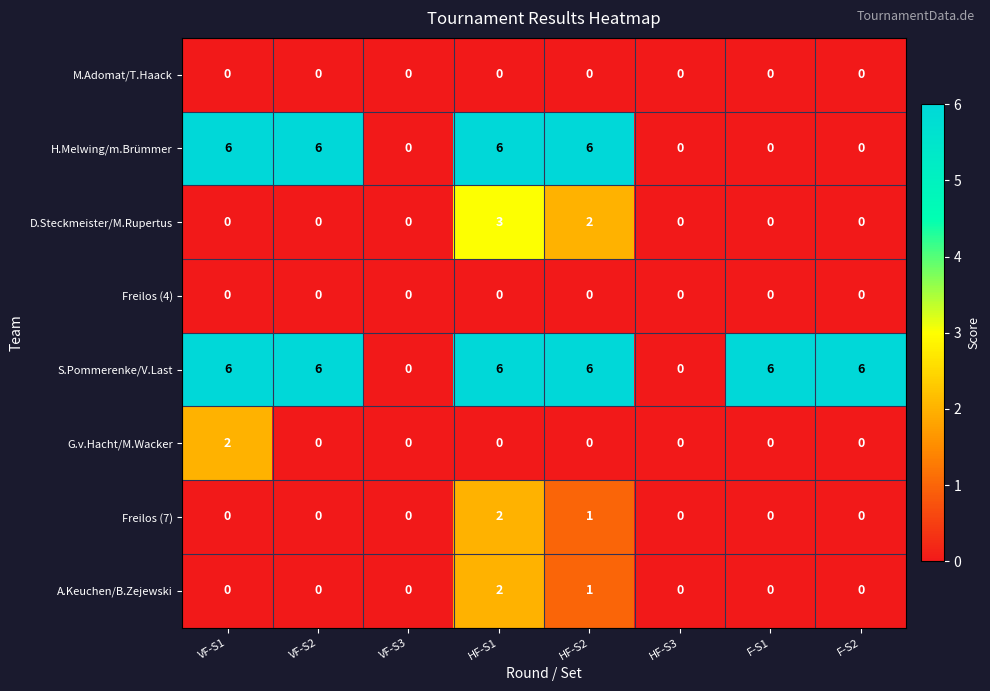

At which label does G.v.Hacht/M.Wacker reach its peak?

VF-S1